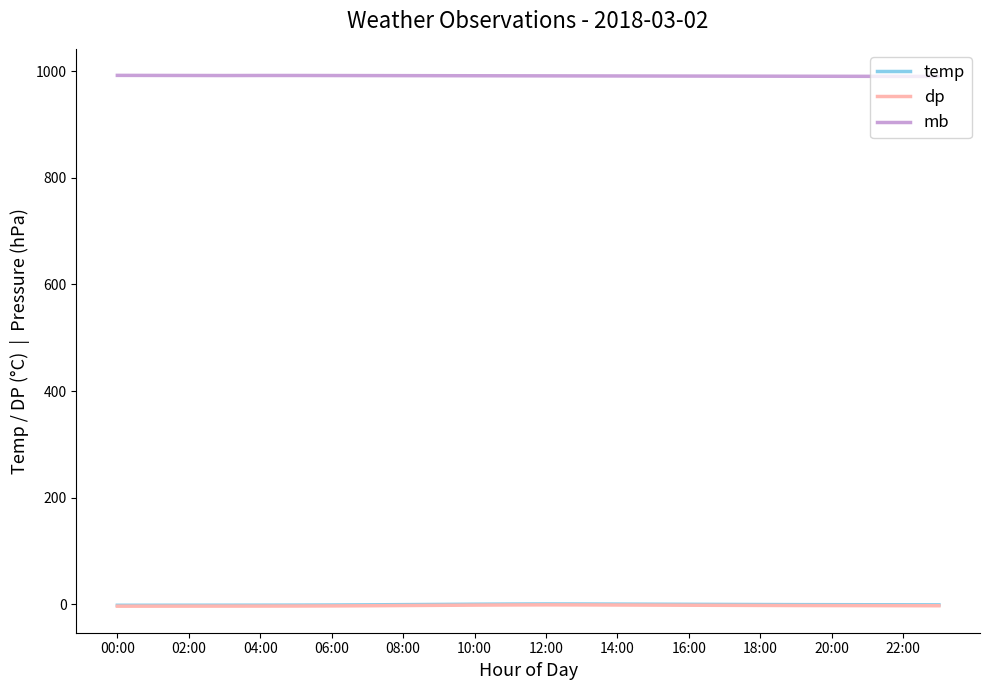

What is the maximum value for mb?

992.0